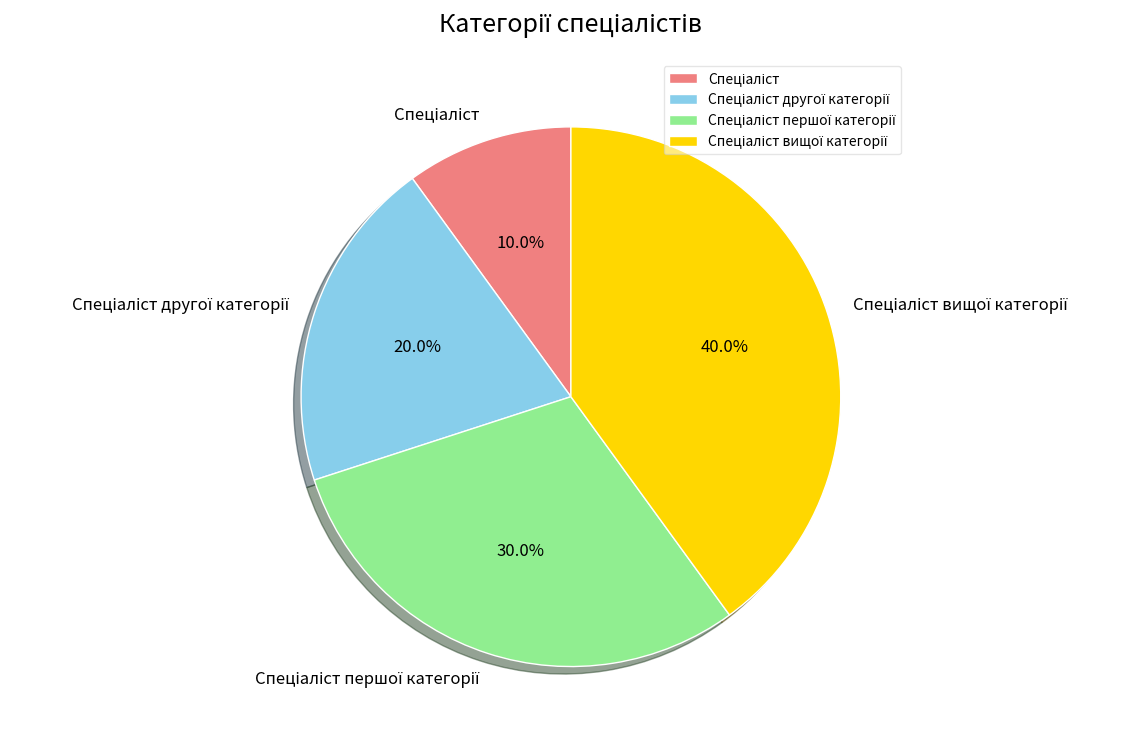

Is there a majority slice in this chart?

No